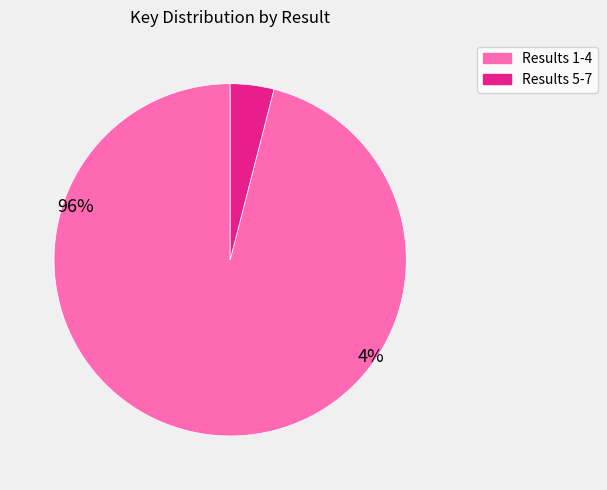

Does any single category account for the majority?

Yes